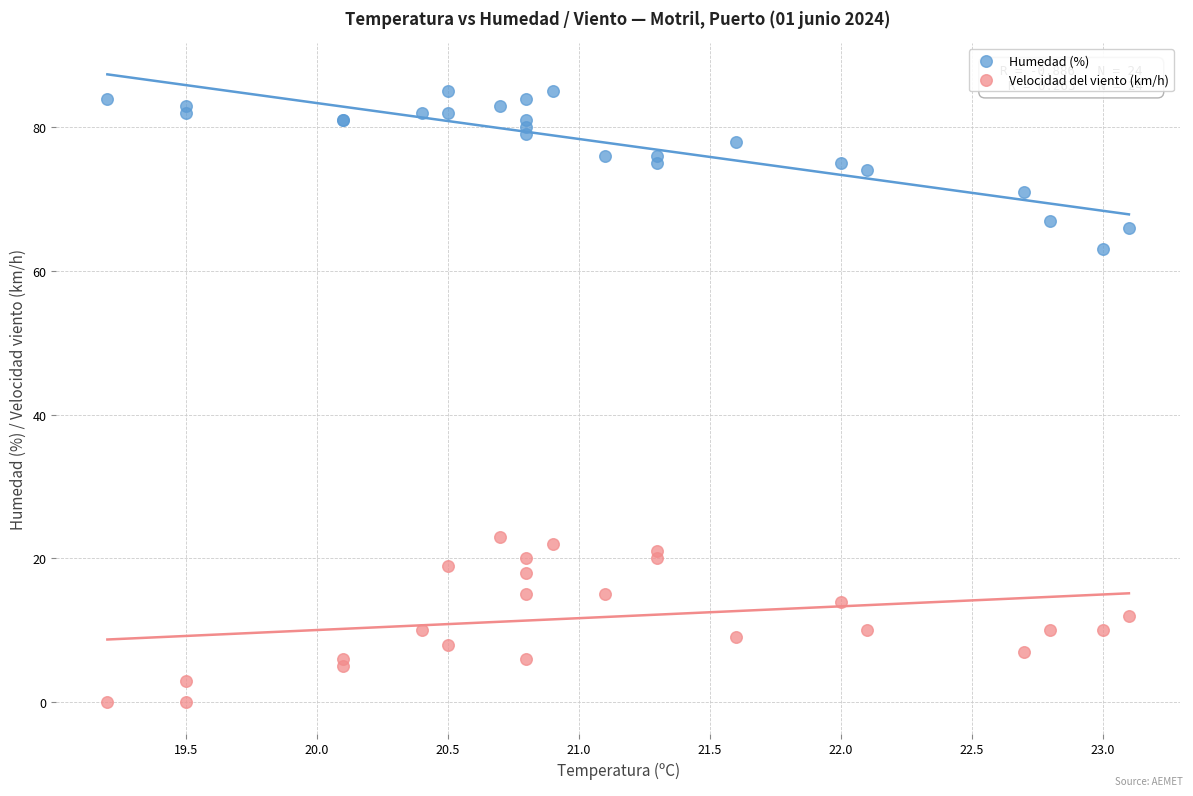

Which series reaches the maximum Y coordinate?

Humedad (%)